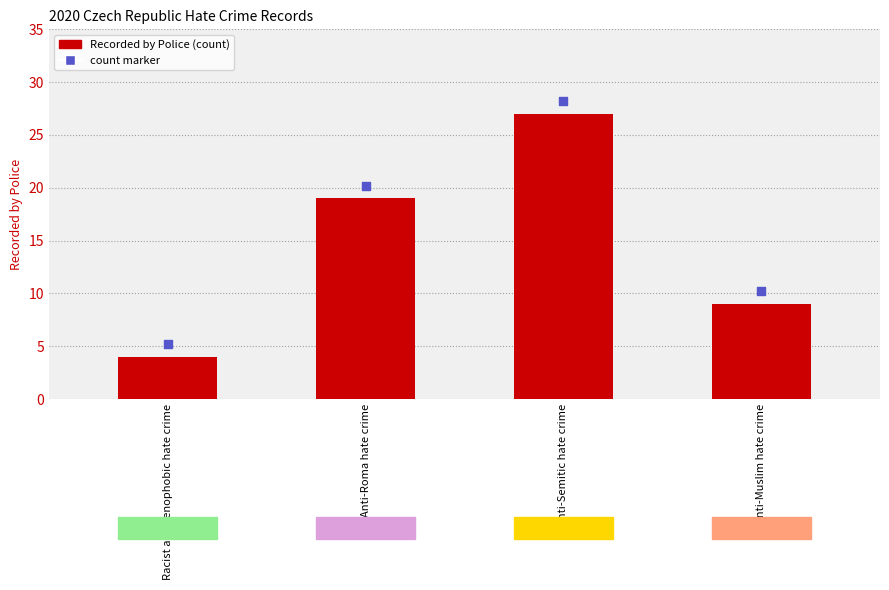

Which series has the widest spread of Y values?

Recorded by Police